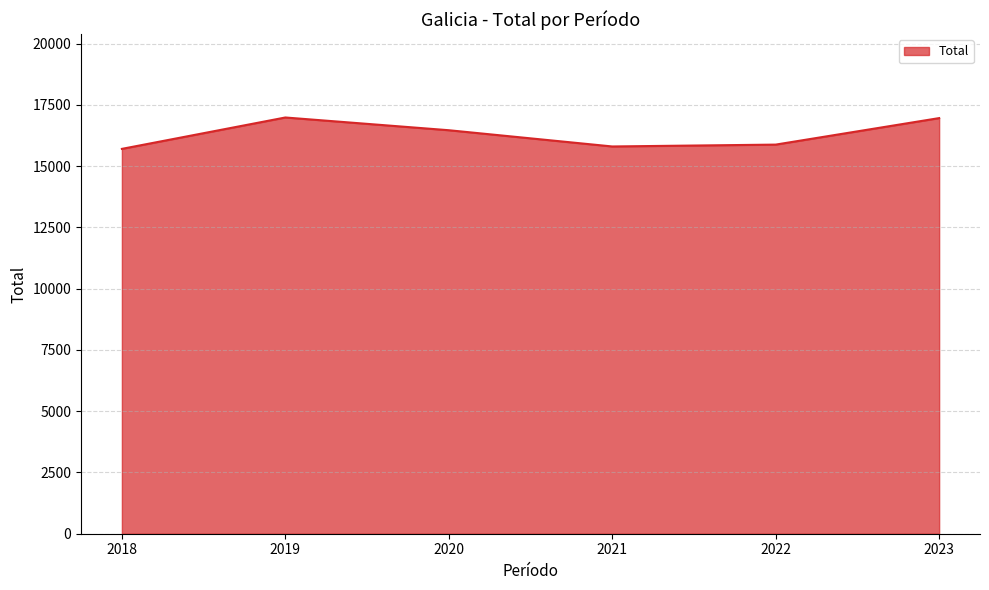

At which label is the value closest to 16349?

2020